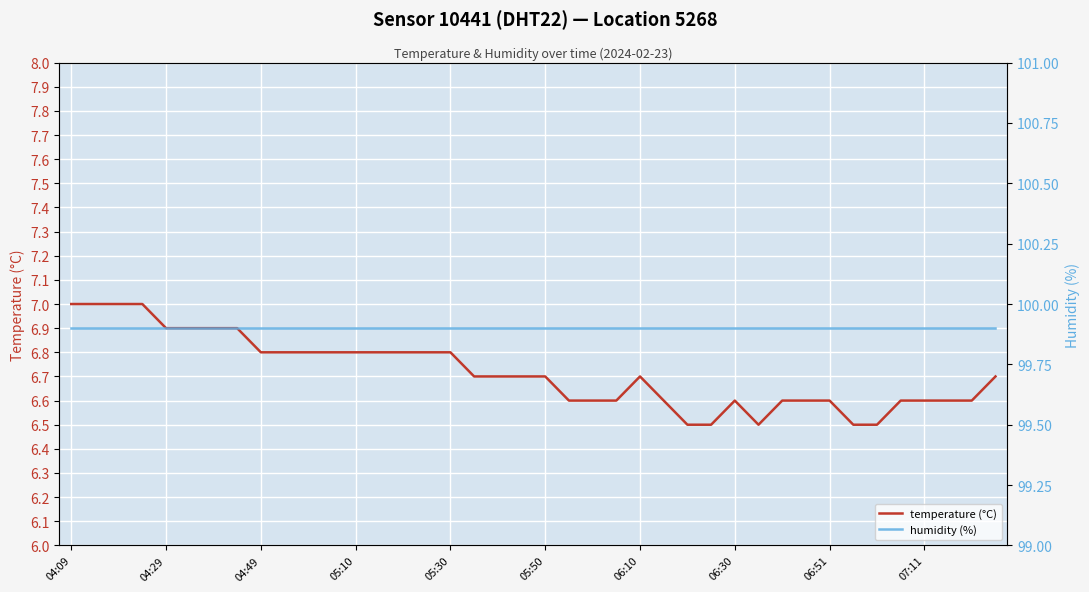

Where is temperature (°C) nearest to the value 6?

26